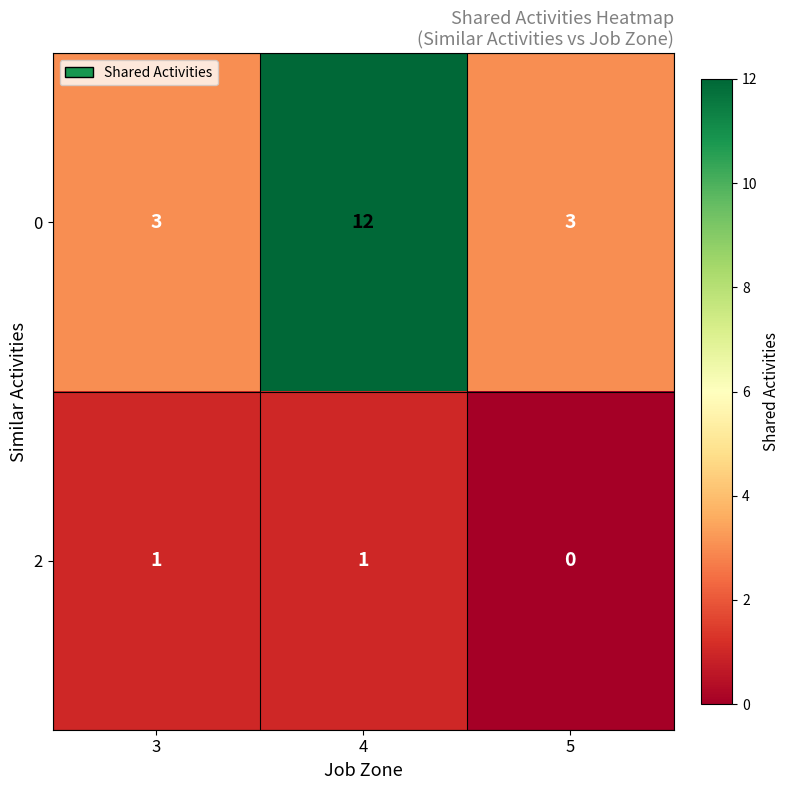

What is the maximum value shown in the chart?

12